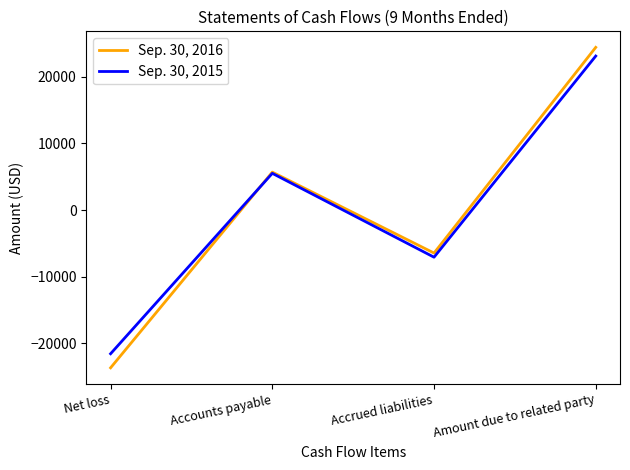

True or false: Sep. 30, 2015 has more than 1 interior local peaks.

False